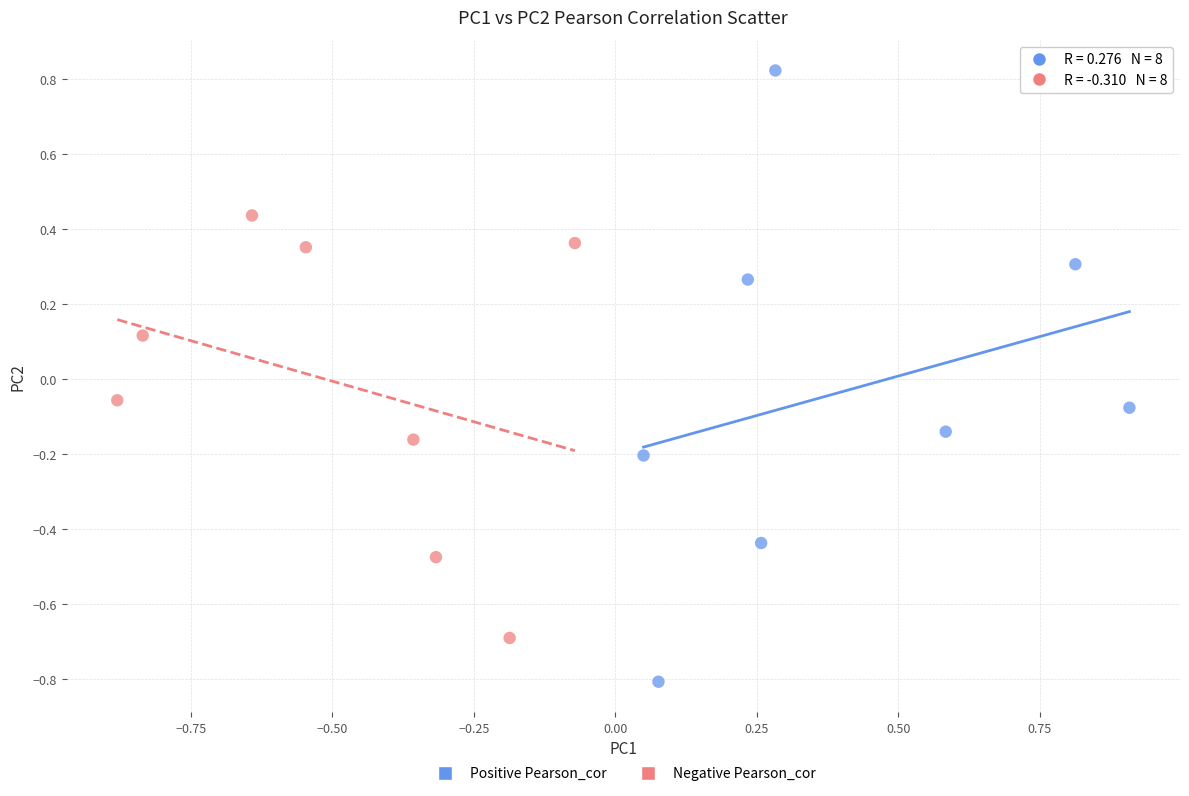

Which series has the largest Y range (max minus min)?

Positive Pearson_cor